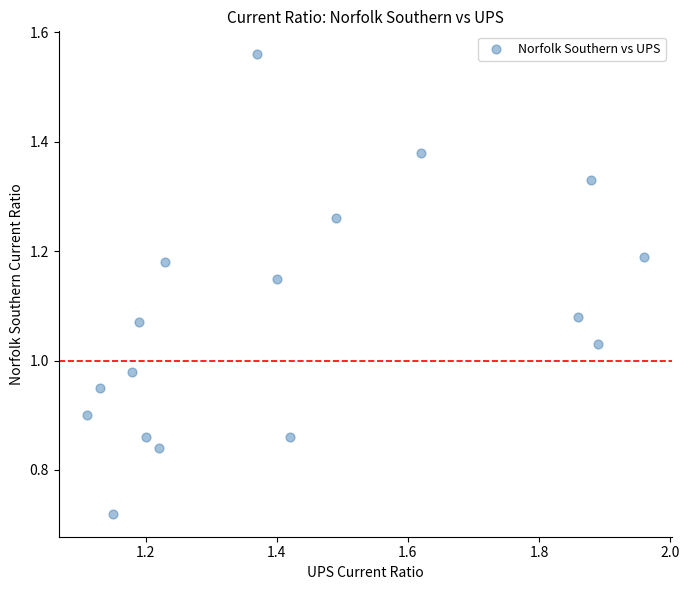

Count the number of points in this scatter plot.

17